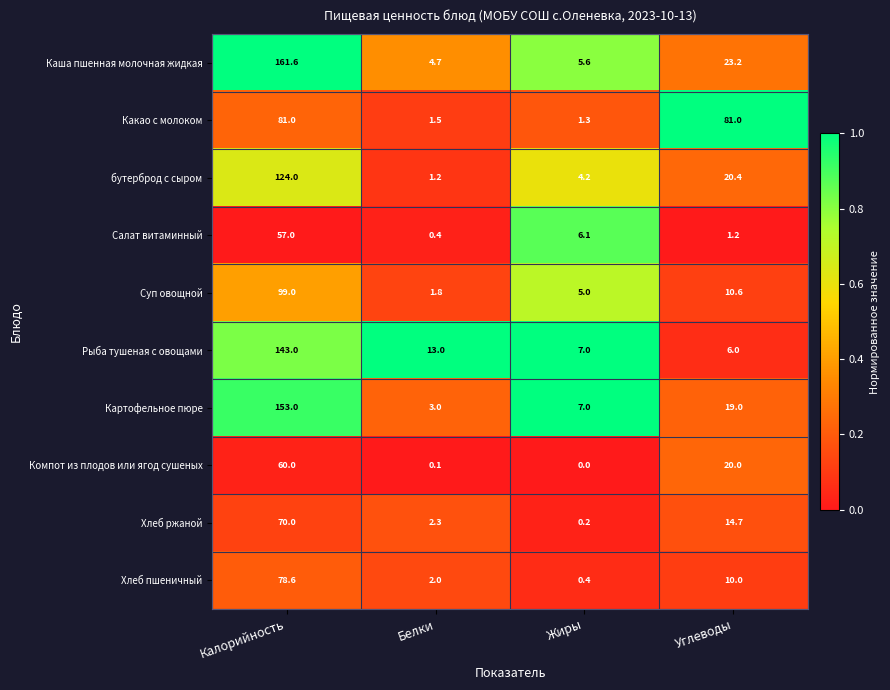

What is the total value across all series at Калорийность?

1027.2